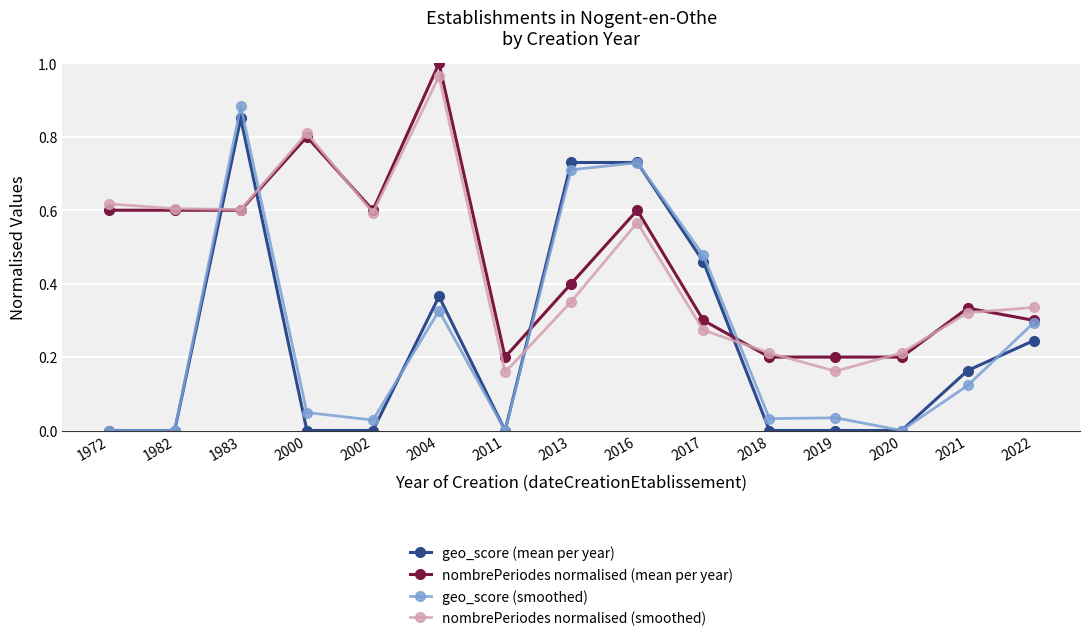

True or false: geo_score (mean per year) has more than 1 points higher than both neighbors.

True